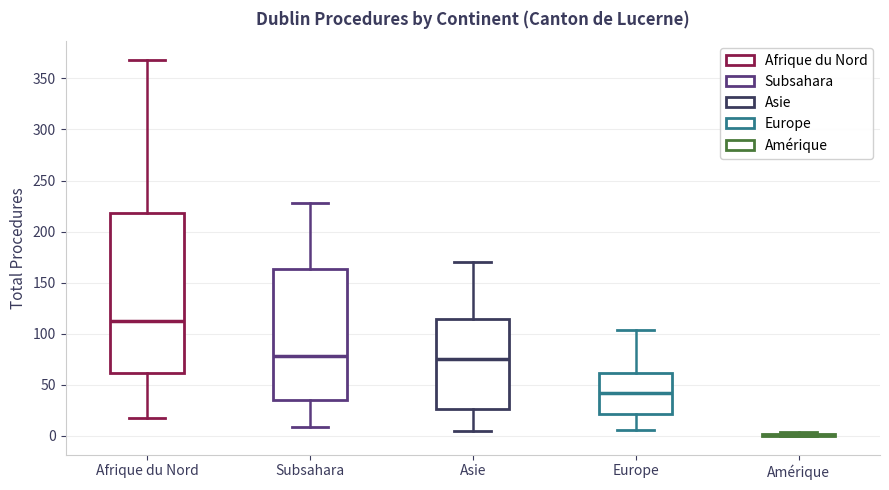

Where is the upper edge of the box for Afrique du Nord on the y-axis? The values are not printed on the chart, so give them approximately, as read against the axis.

220